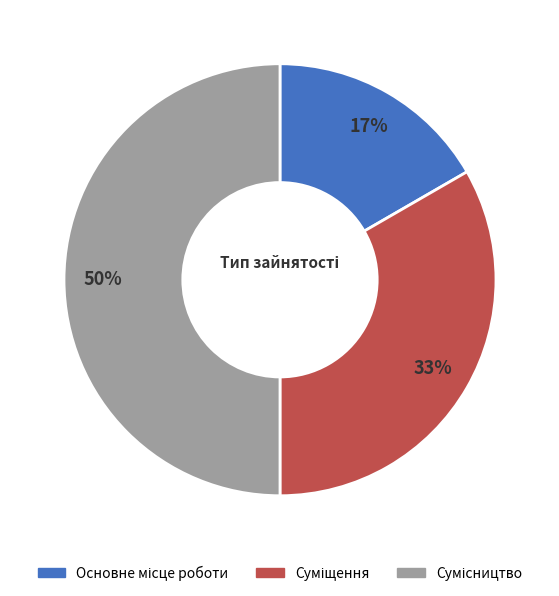

To the nearest percent, what is the average slice percentage?

33%